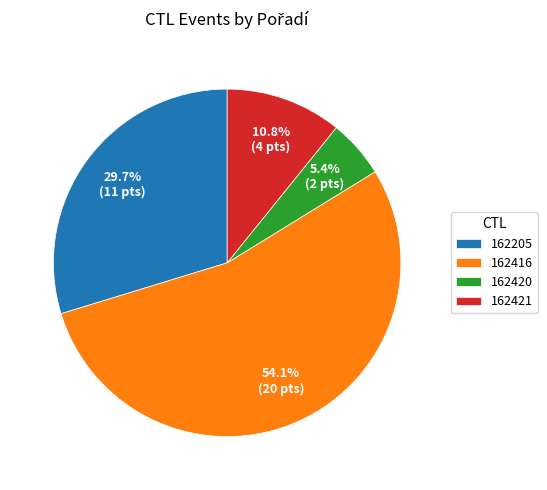

To the nearest percent, what percentage of the pie is 162416?

54%